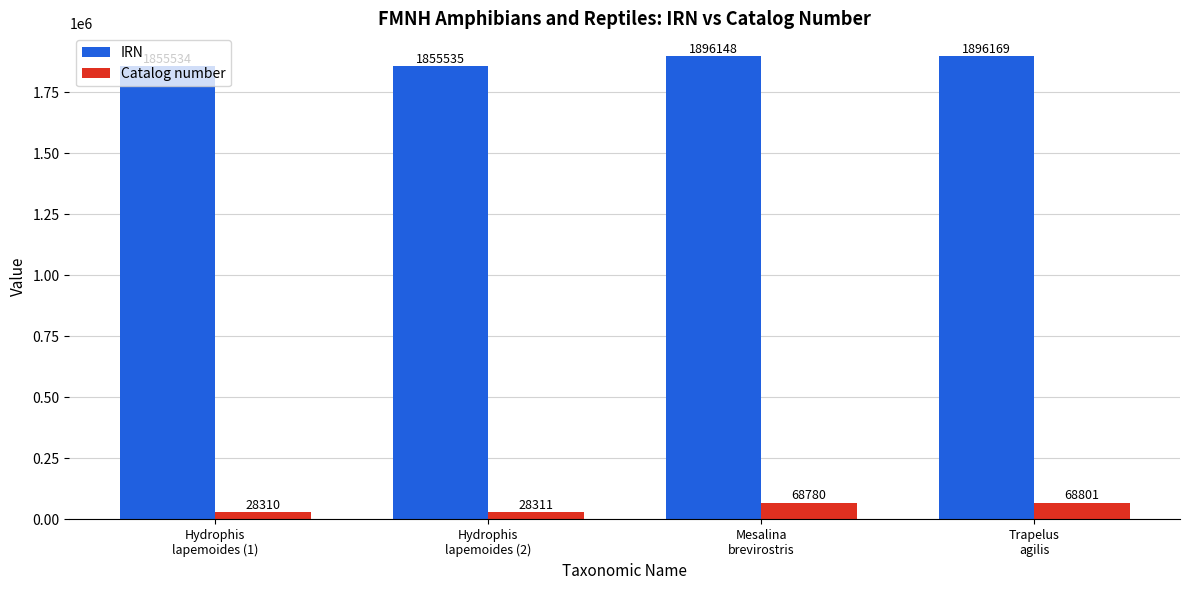

What is the total value across all series at Hydrophis
lapemoides (1)?

1883844